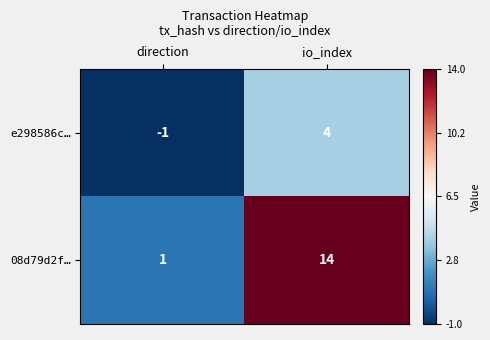

Reading left to right, transcribe all the data shown in this chart.

e298586c…: -1	4
08d79d2f…: 1	14